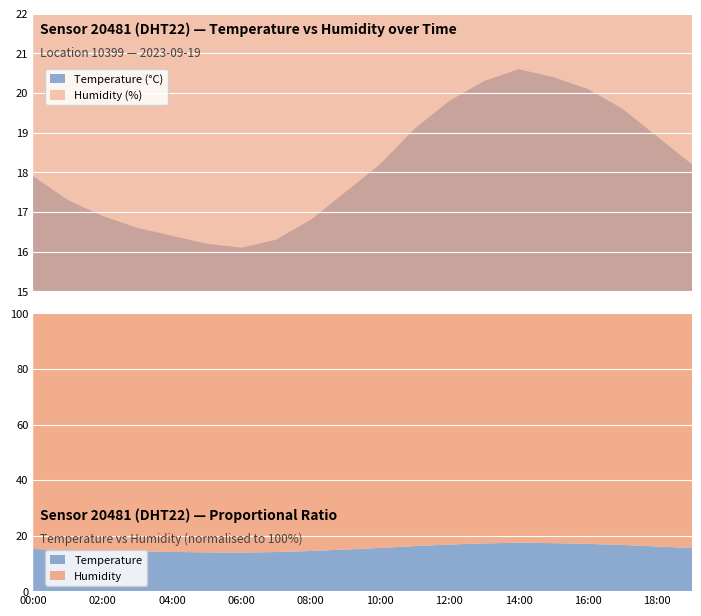

How many interior local peaks does the temperature series have?

1